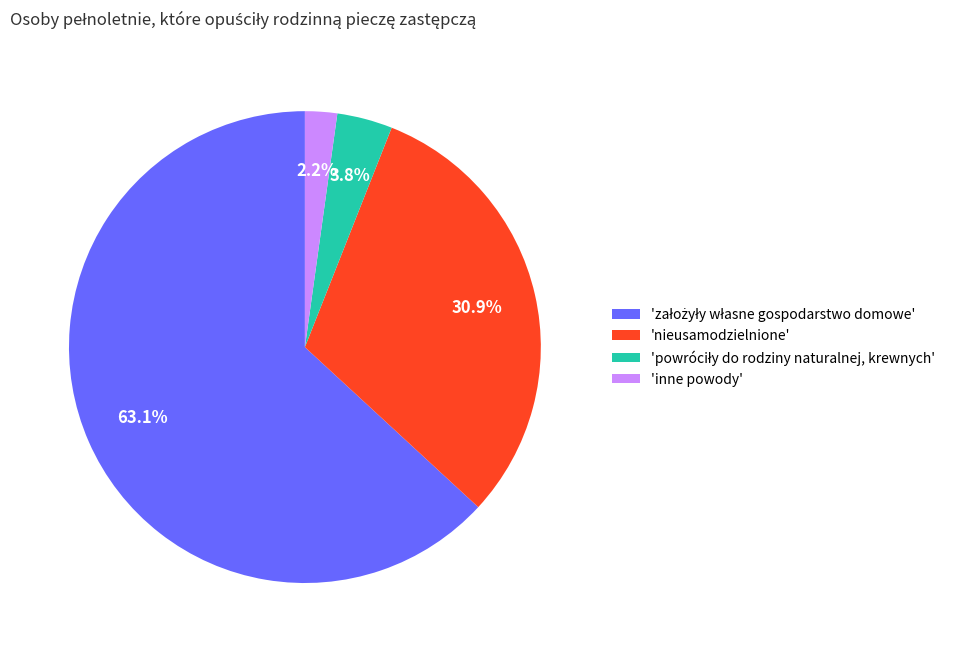

Does 'nieusamodzielnione' account for over 50% of the chart?

No